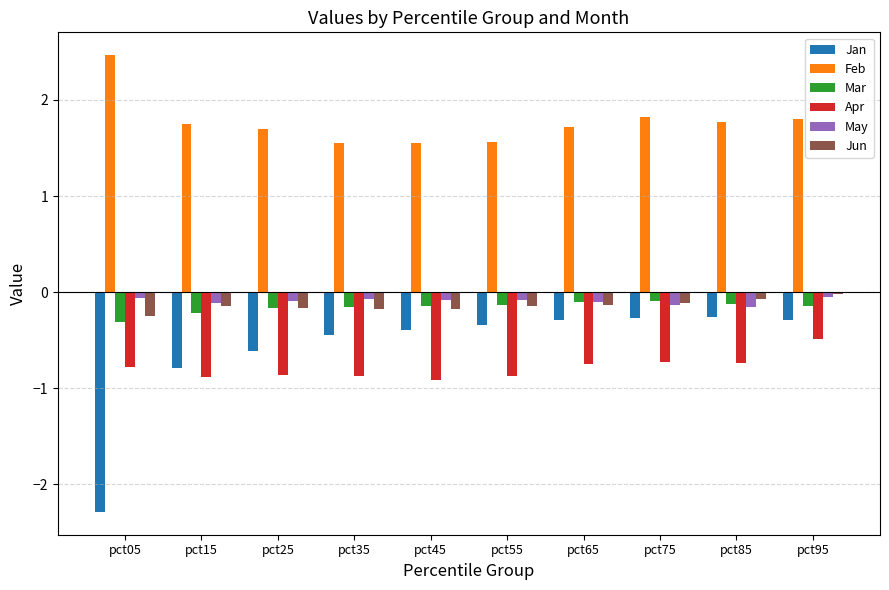

What is the difference between the maximum and minimum values in the Jan series?

2.0